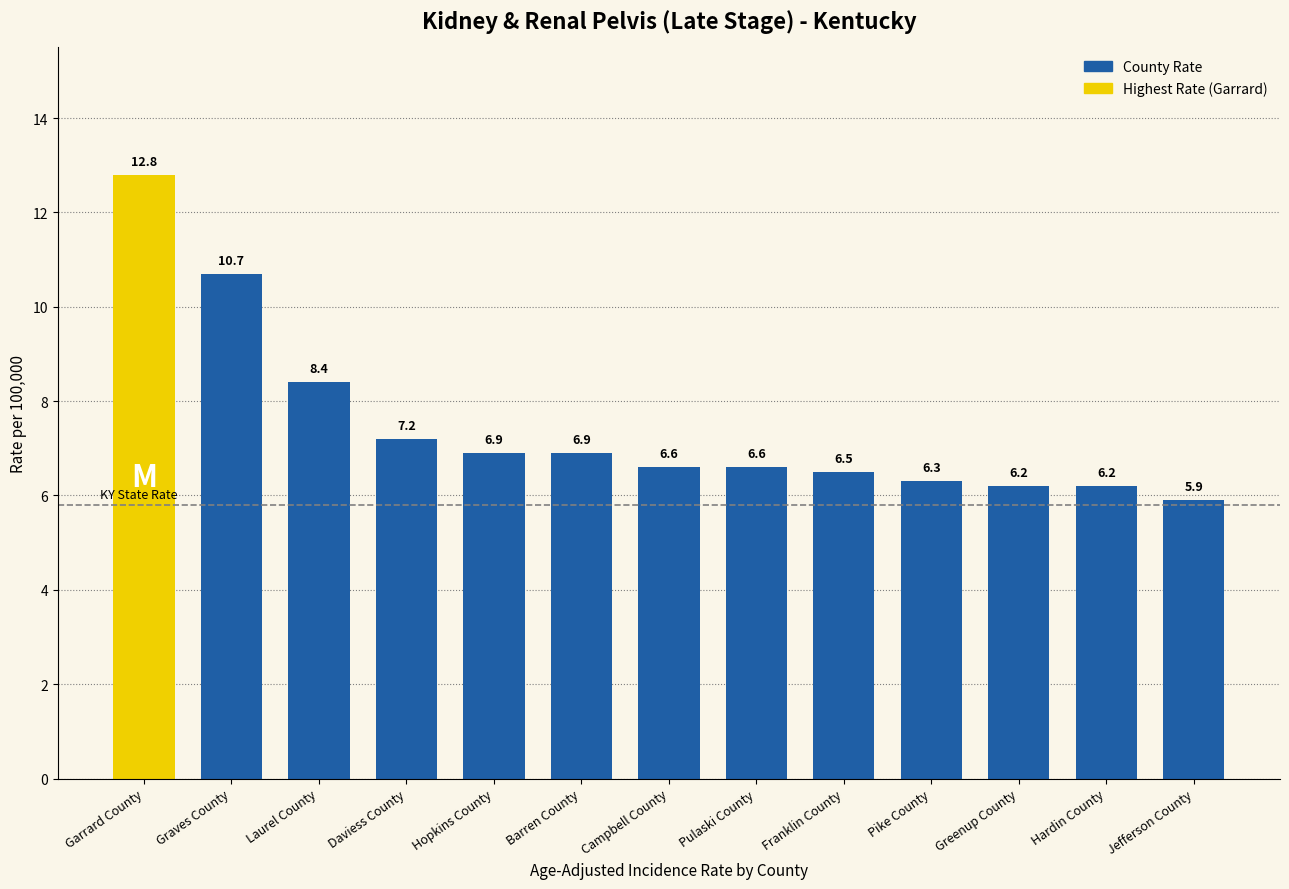

True or false: the data shows 4.6 at Hopkins County.

False